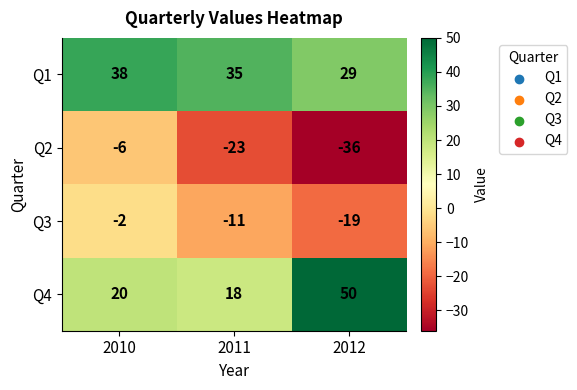

How many series are shown in this chart?

4